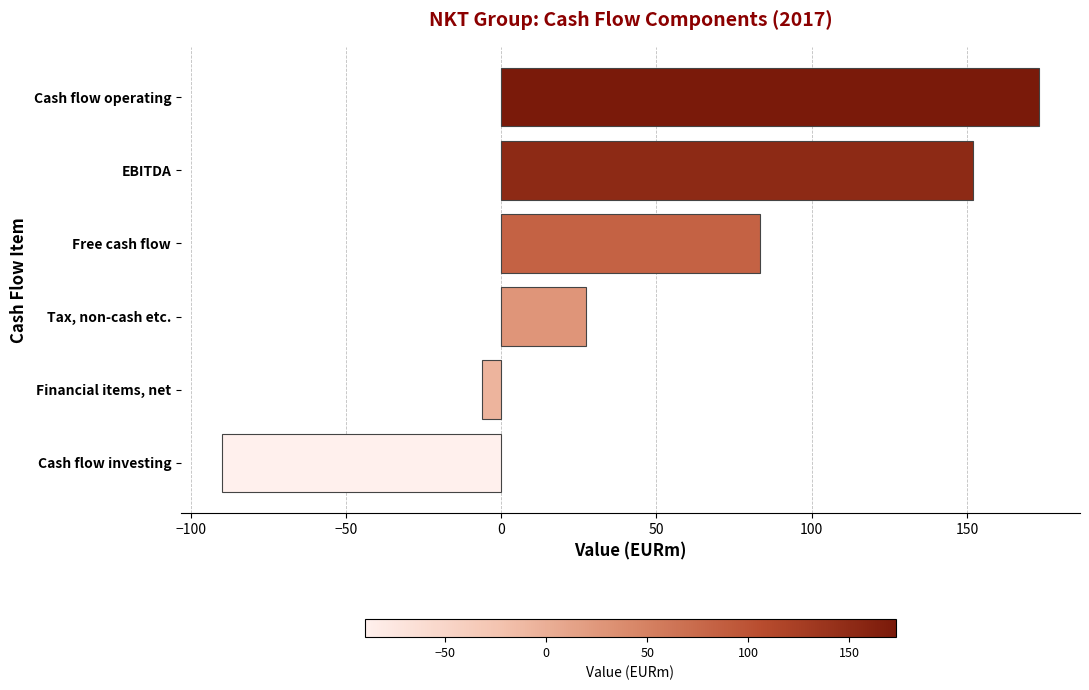

List the labels in order of value, smallest first.

Cash flow investing, Financial items, net, Tax, non-cash etc., Free cash flow, EBITDA, Cash flow operating